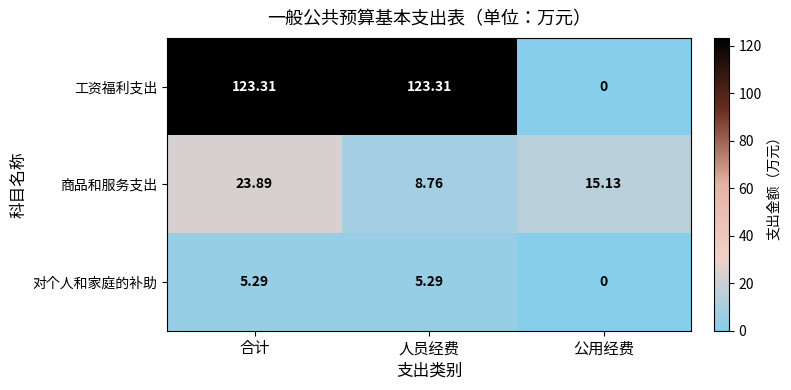

At which category is the sum across all series the highest?

合计